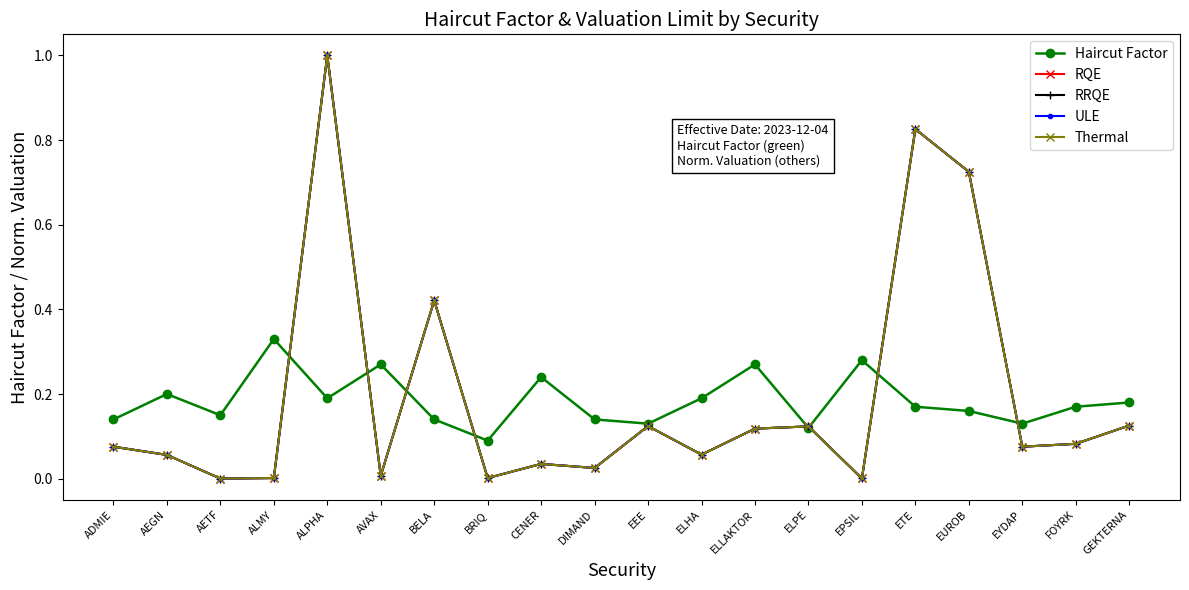

Reading left to right, transcribe all the data shown in this chart.

Haircut Factor: 0.1	0.2	0.1	0.3	0.2	0.3	0.1	0.1	0.2	0.1	0.1	0.2	0.3	0.1	0.3	0.2	0.2	0.1	0.2	0.2
RQE: 0.1	0.1	0.0	0.0	1.0	0.0	0.4	0.0	0.0	0.0	0.1	0.1	0.1	0.1	0.0	0.8	0.7	0.1	0.1	0.1
RRQE: 0.1	0.1	0.0	0.0	1.0	0.0	0.4	0.0	0.0	0.0	0.1	0.1	0.1	0.1	0.0	0.8	0.7	0.1	0.1	0.1
ULE: 0.1	0.1	0.0	0.0	1.0	0.0	0.4	0.0	0.0	0.0	0.1	0.1	0.1	0.1	0.0	0.8	0.7	0.1	0.1	0.1
Thermal: 0.1	0.1	0.0	0.0	1.0	0.0	0.4	0.0	0.0	0.0	0.1	0.1	0.1	0.1	0.0	0.8	0.7	0.1	0.1	0.1